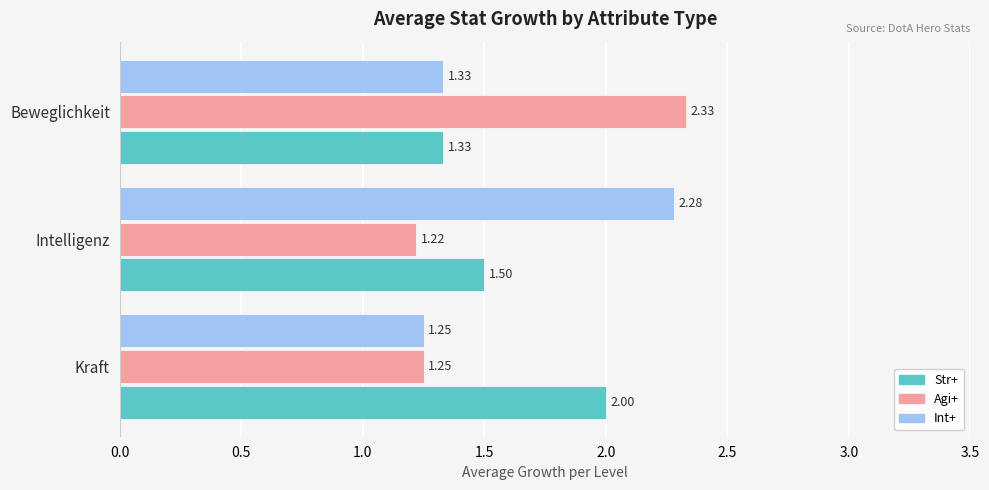

What is the sum of the Str+ values at Beweglichkeit and Intelligenz?

2.8